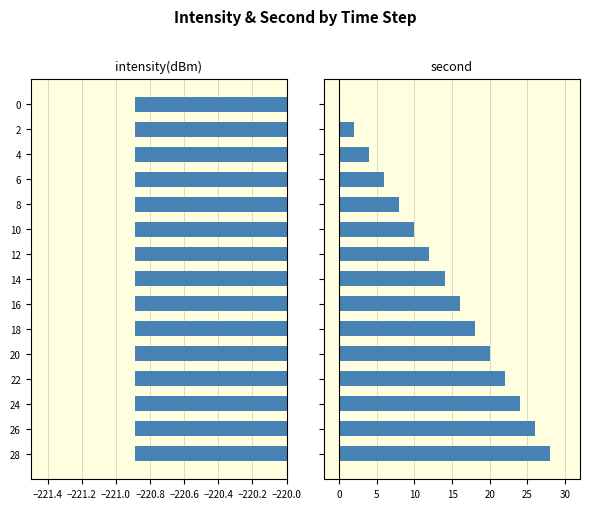

How many bars are there in each group?

2